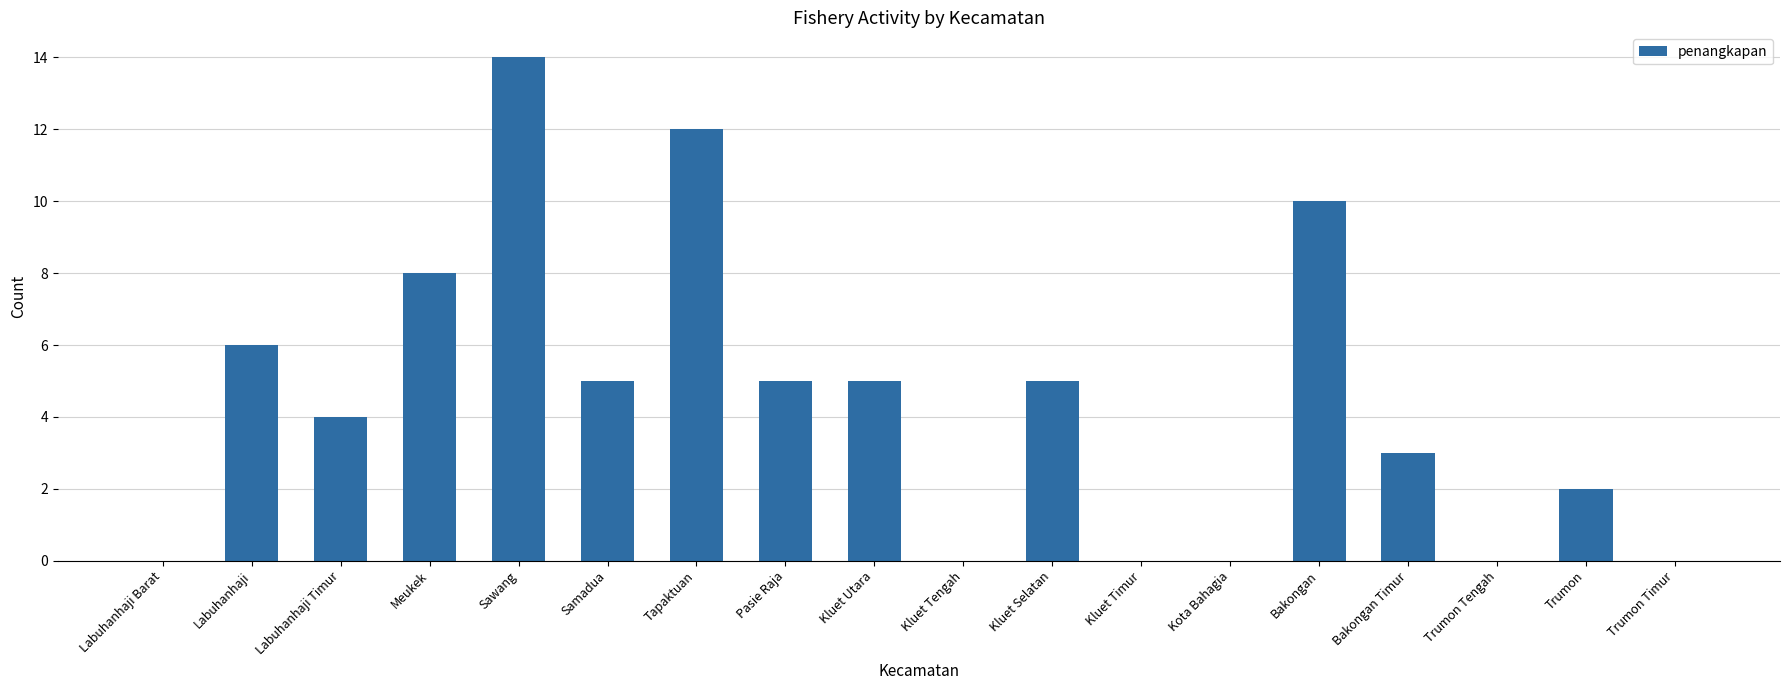

Count the number of data series in this chart.

1